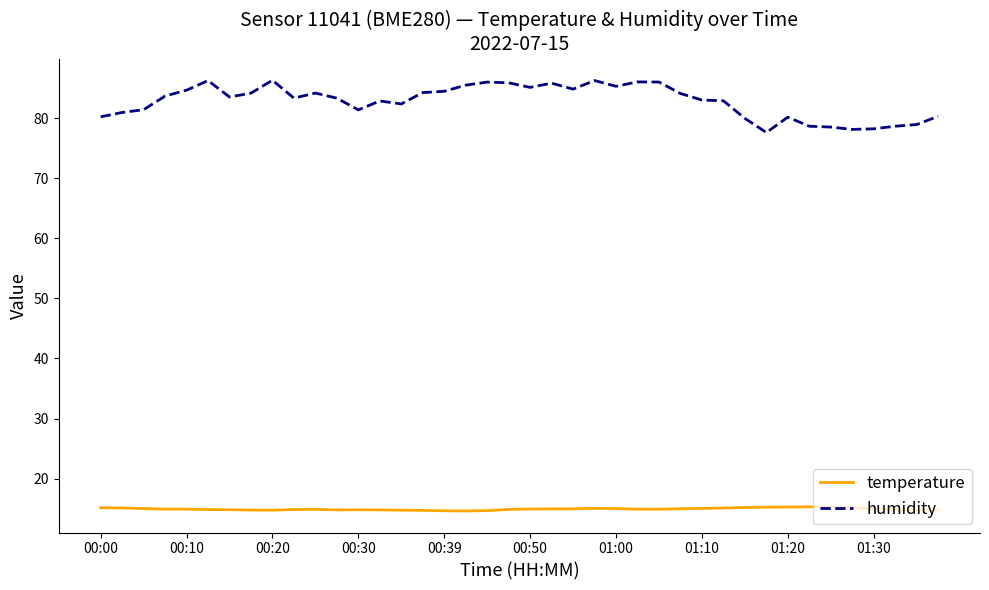

Count the number of data series in this chart.

2